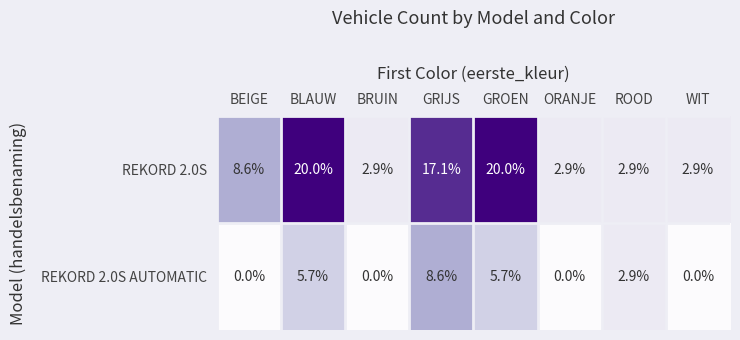

Reading right to left, transcribe all the data shown in this chart.

REKORD 2.0S: 2.9	2.9	2.9	20.0	17.1	2.9	20.0	8.6
REKORD 2.0S AUTOMATIC: 0.0	2.9	0.0	5.7	8.6	0.0	5.7	0.0